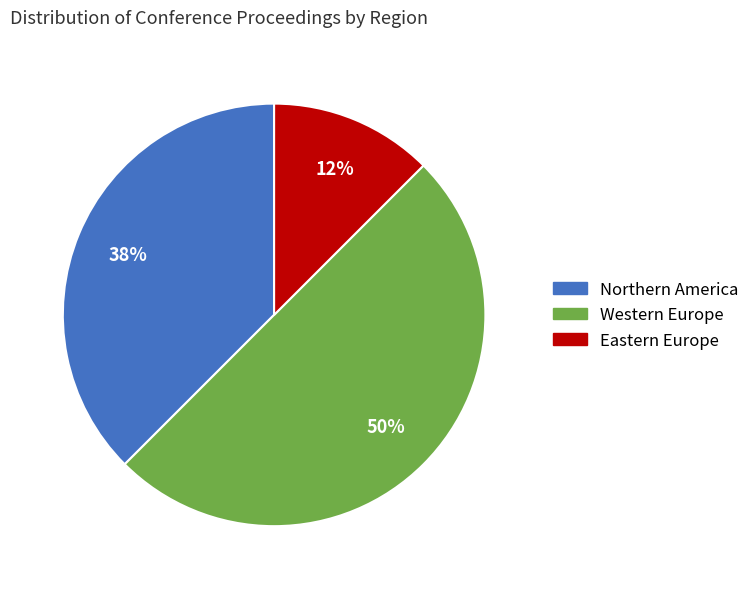

To the nearest percent, what is the average slice percentage?

33%